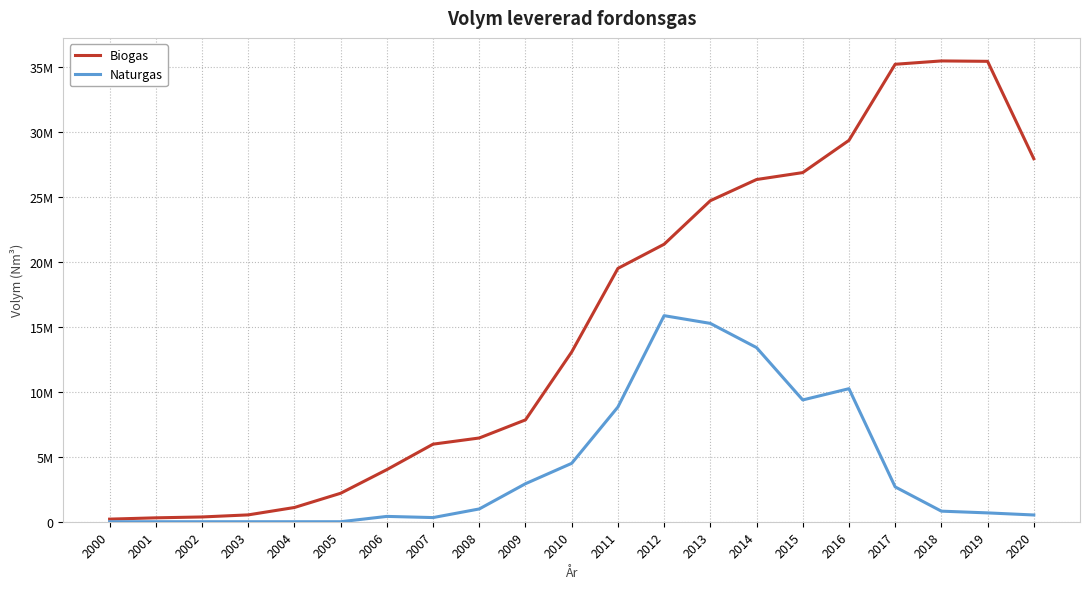

What is the average value of the Naturgas series?

4133115